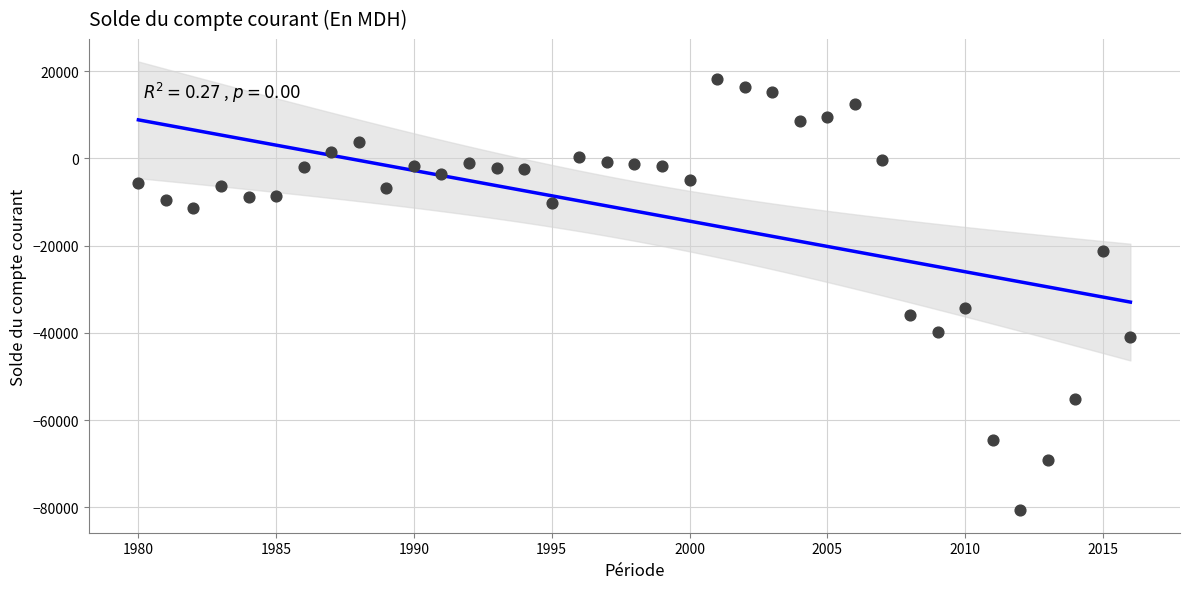

What is the range of Y values (max minus min)?

98857.1